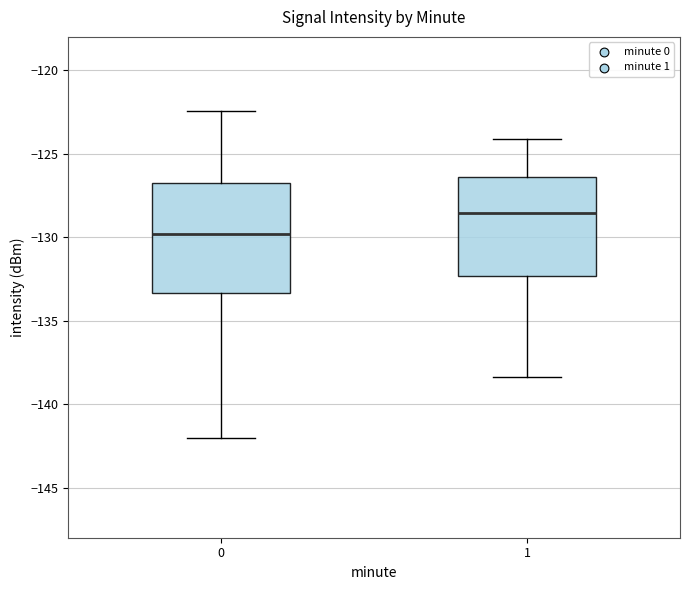

Where does the median line of the box at x = 0 sit on the y-axis? The values are not printed on the chart, so give them approximately, as read against the axis.

-130.0